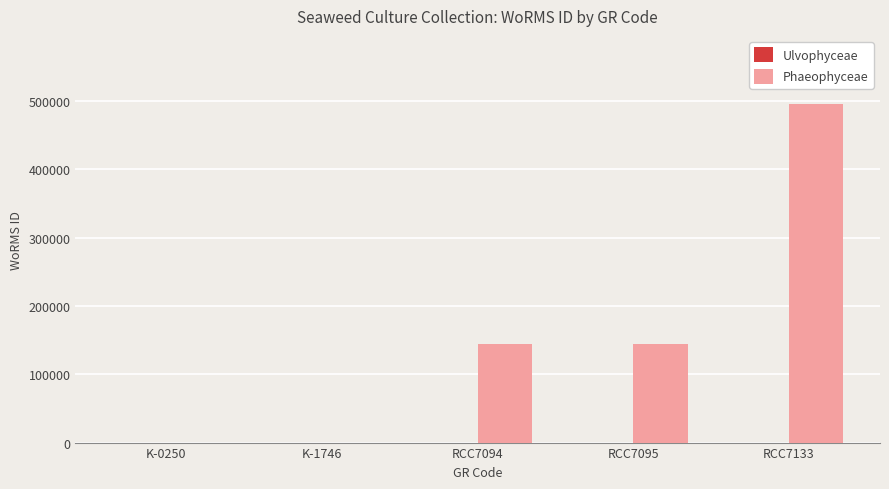

How many data points does each series have?

5